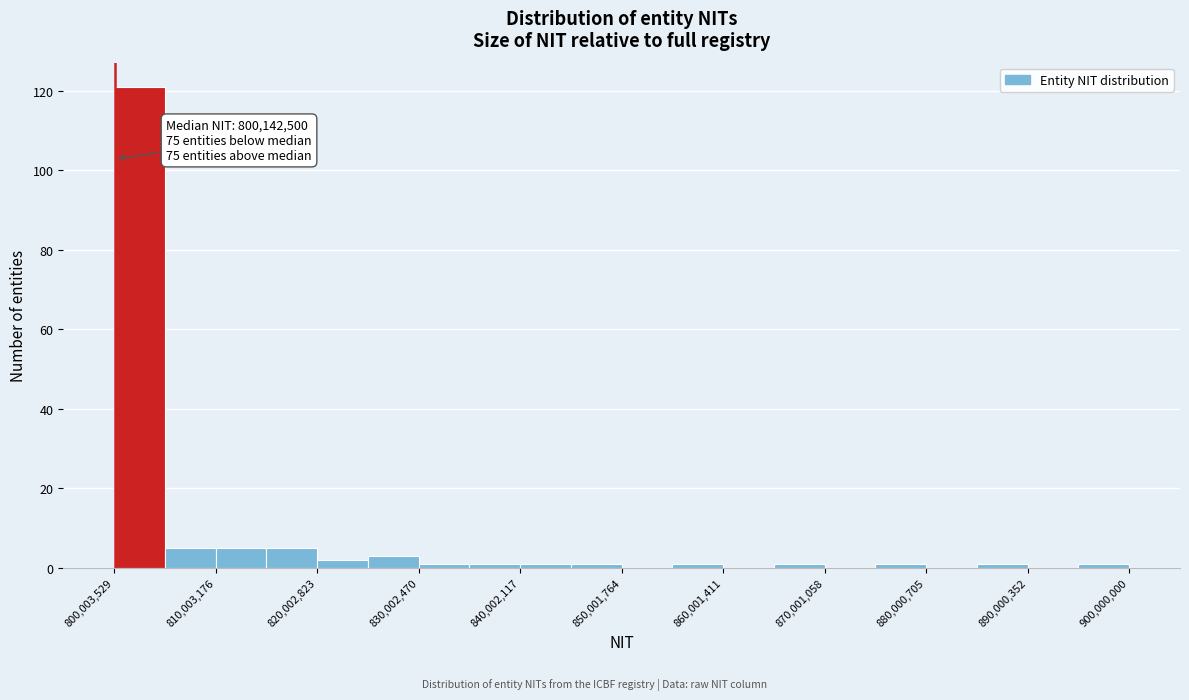

Over which range of the x-axis is the bar tallest?

800000000 to 805000000